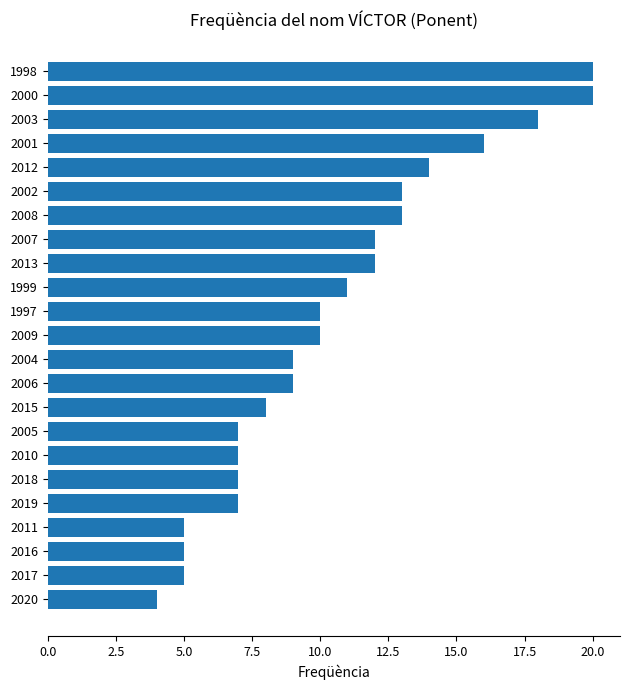

Reading bottom to top, extract all data points from this chart.

4	5	5	5	7	7	7	7	8	9	9	10	10	11	12	12	13	13	14	16	18	20	20